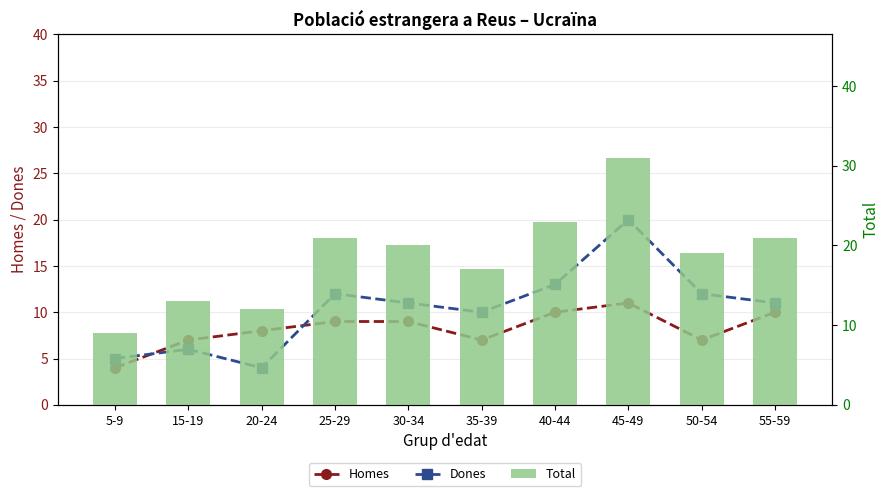

Reading left to right, what are all the values shown in this chart?

Homes: 4	7	8	9	9	7	10	11	7	10
Dones: 5	6	4	12	11	10	13	20	12	11
Total: 9	13	12	21	20	17	23	31	19	21